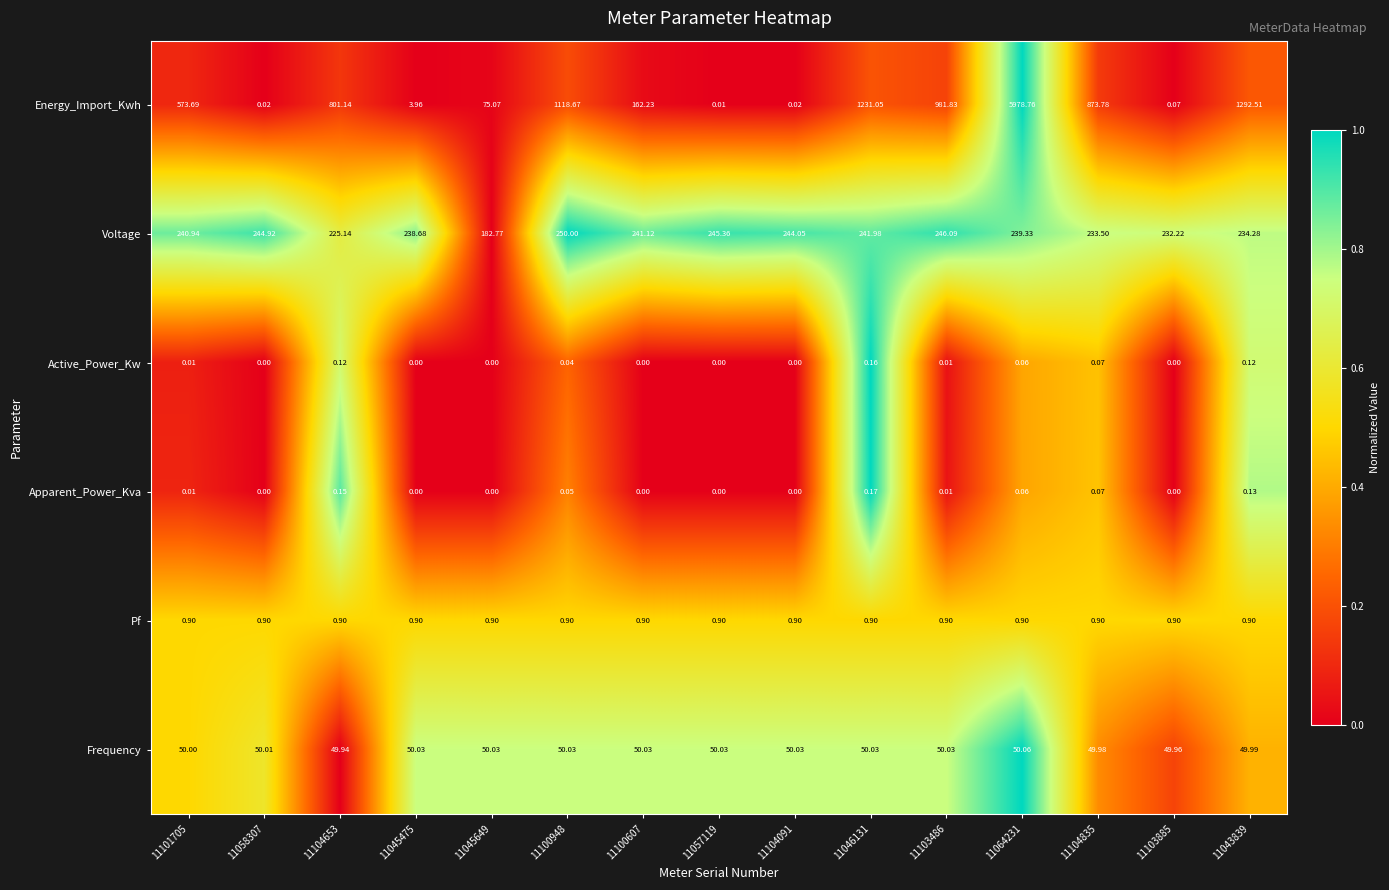

Which series has the widest spread of values?

Energy_Import_Kwh